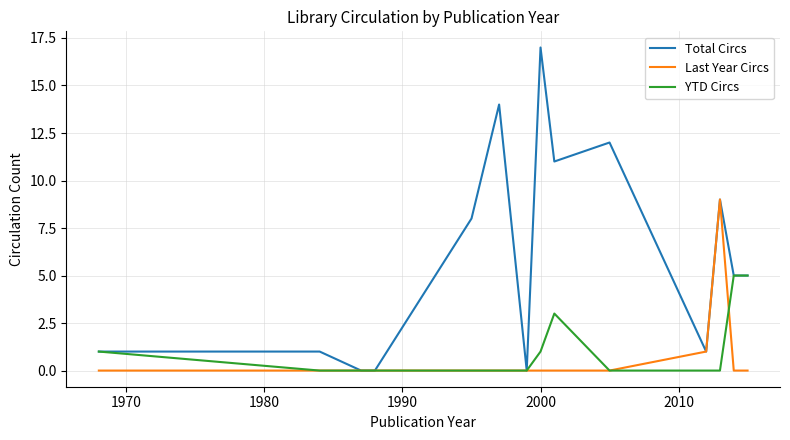

What is the maximum value shown in the chart?

17